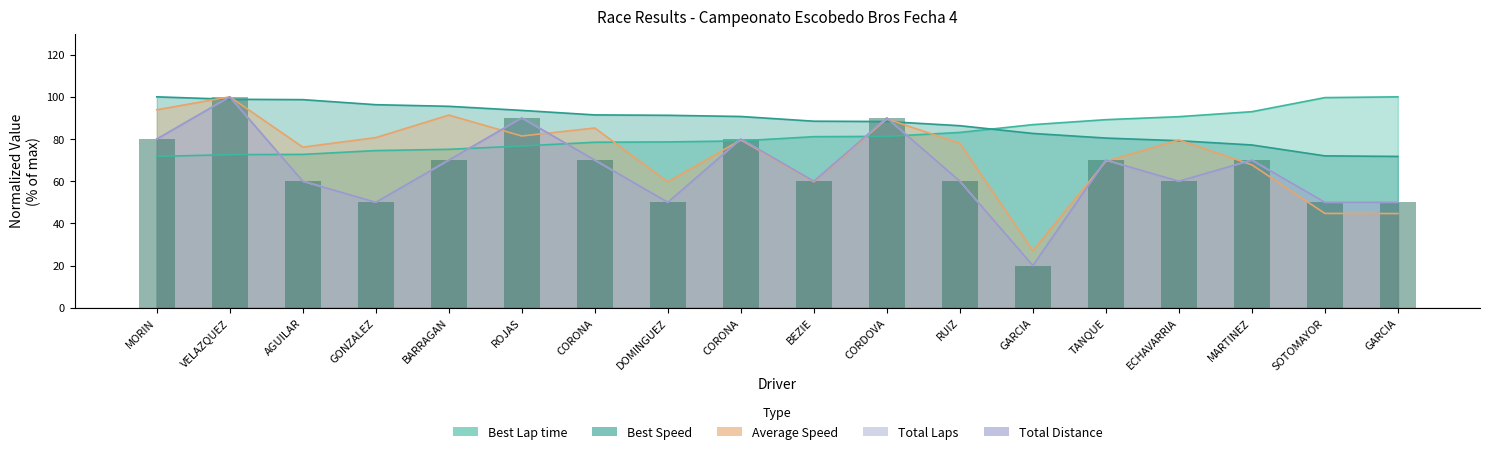

Which label corresponds to the largest value in the chart?

VELAZQUEZ